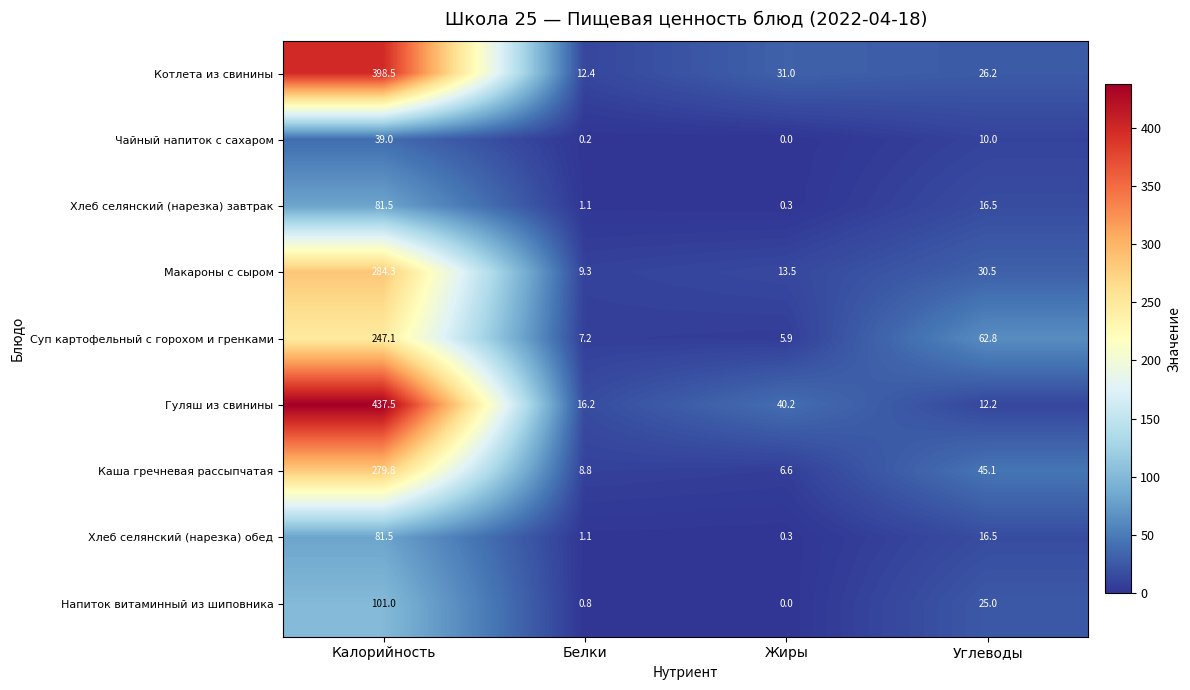

Rank the categories by Макароны с сыром value from lowest to highest.

Белки, Жиры, Углеводы, Калорийность